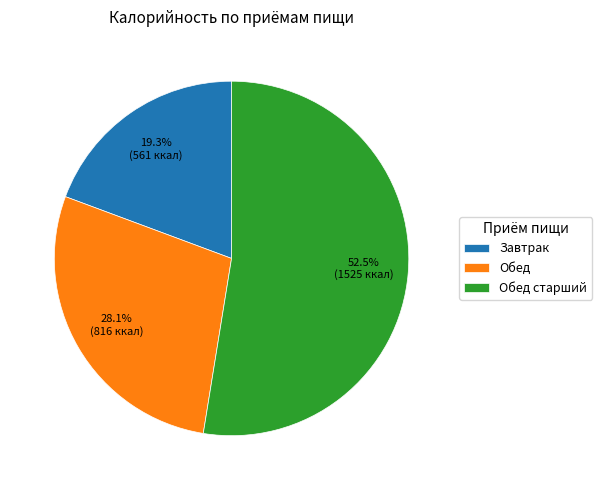

Is there a majority slice in this chart?

Yes